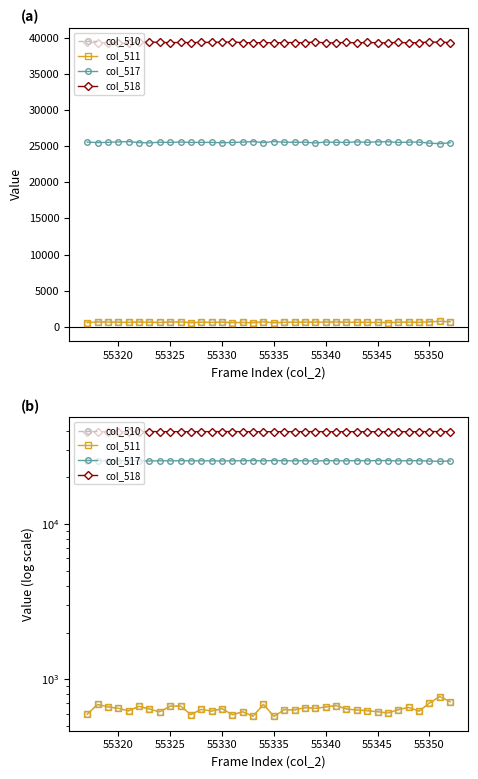

Which series has the largest range (max minus min)?

col_517